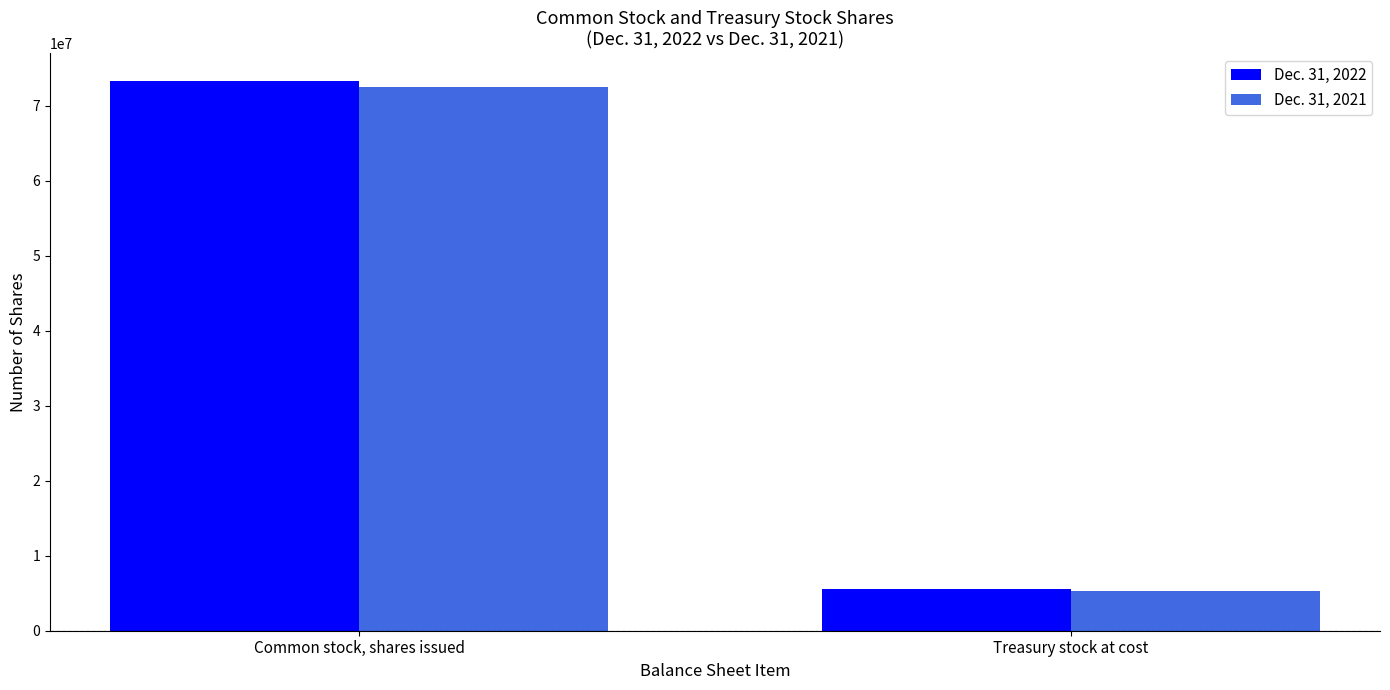

Reading right to left, list all the values displayed in this chart.

Dec. 31, 2022: 5500000	73300000
Dec. 31, 2021: 5300000	72500000